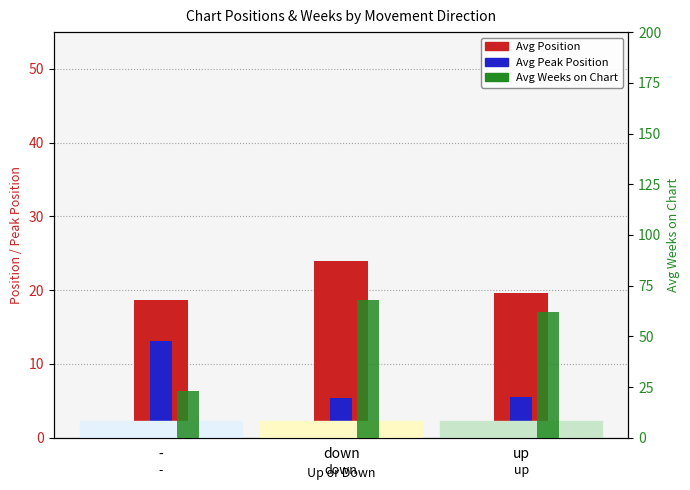

True or false: Avg Peak Position has a value of 5.5 at up.

True